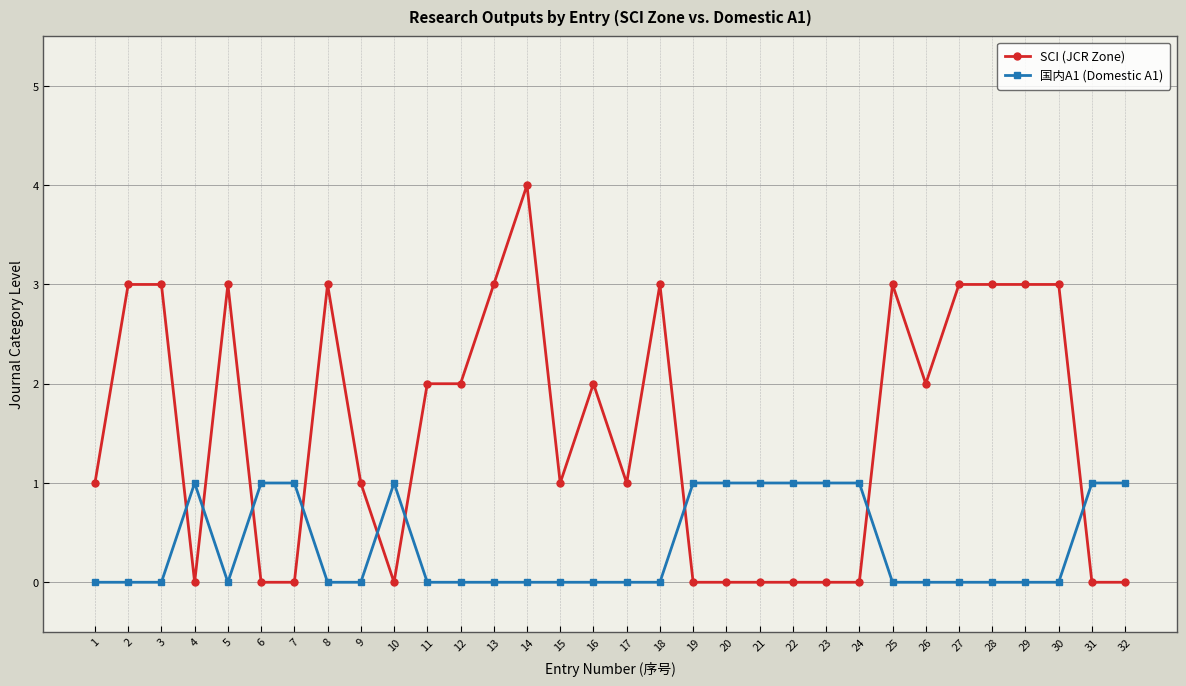

Which series has the largest total across all categories?

SCI (JCR Zone)